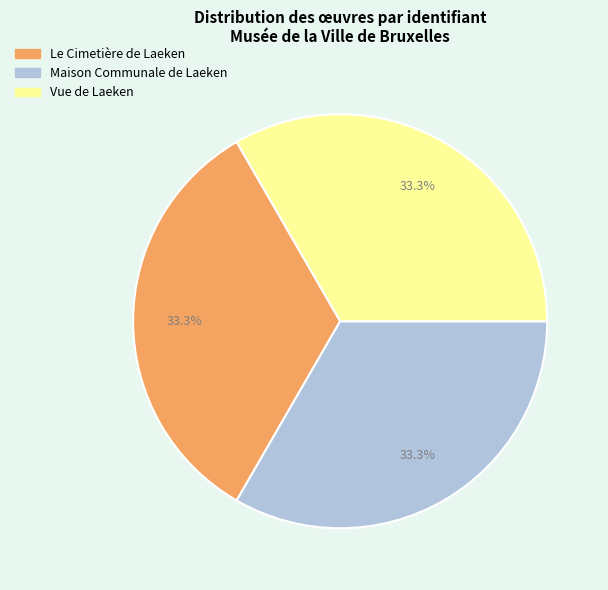

Does Maison Communale de Laeken represent more than half of the total?

No